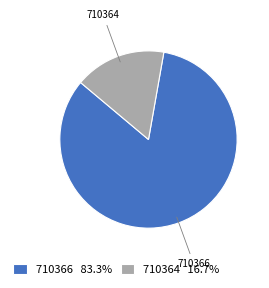

True or false: 710366 accounts for 83% of the total.

True